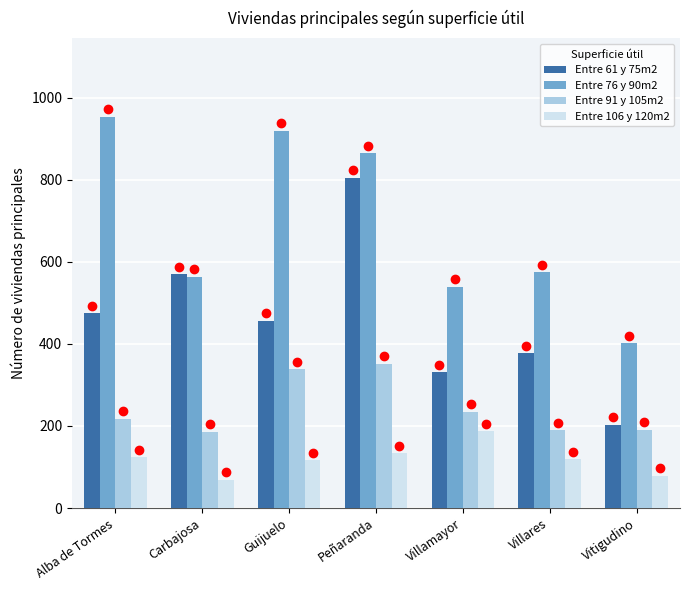

How many groups of bars are there?

7